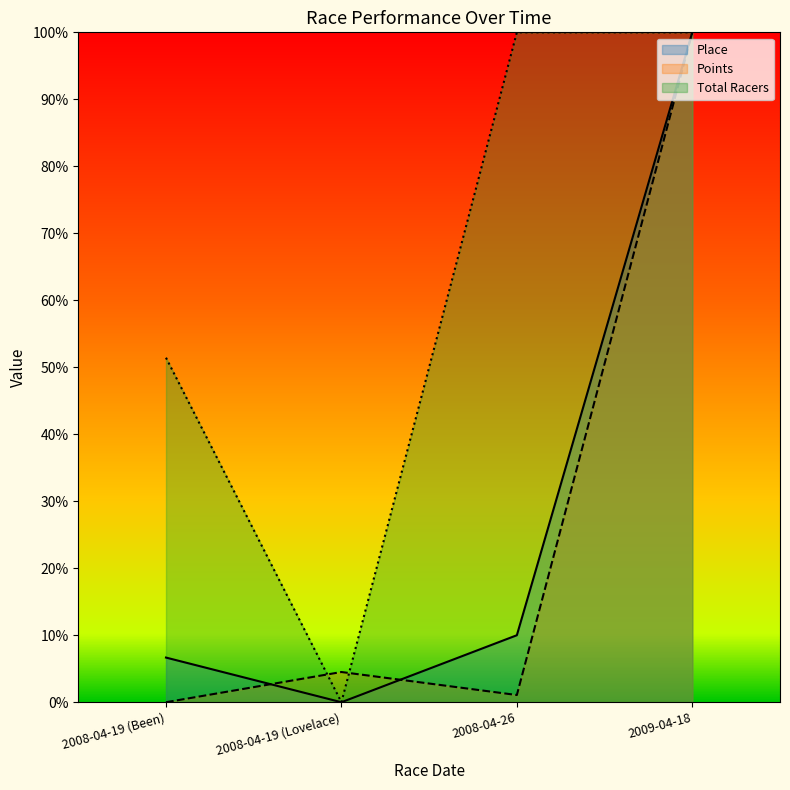

How many values in the Points series are below 4?

2